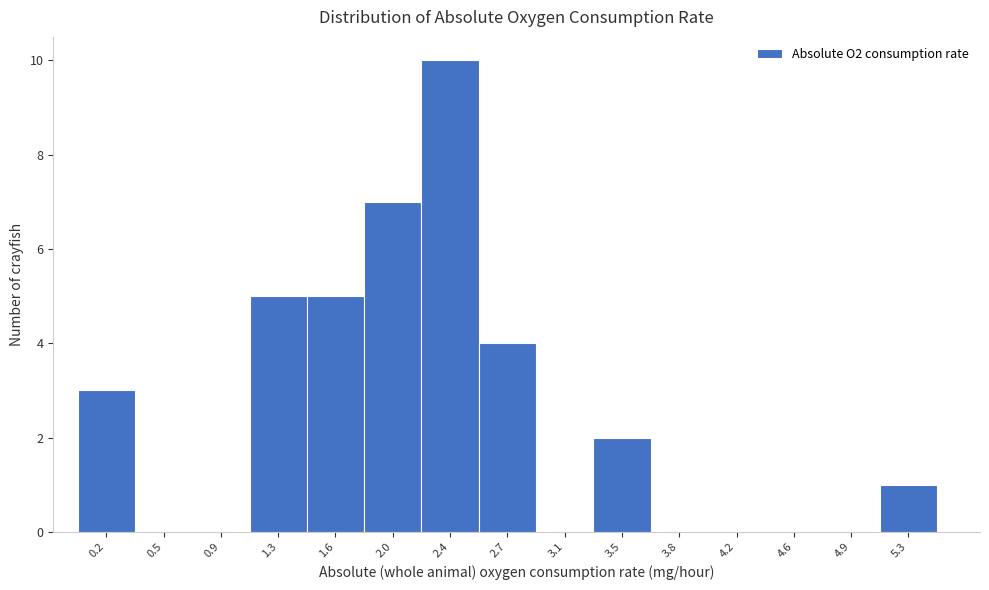

Reading left to right, what are all the values shown in this chart?

0.2=3	0.5=0	0.9=0	1.3=5	1.6=5	2.0=7	2.4=10	2.7=4	3.1=0	3.5=2	3.8=0	4.2=0	4.6=0	4.9=0	5.3=1